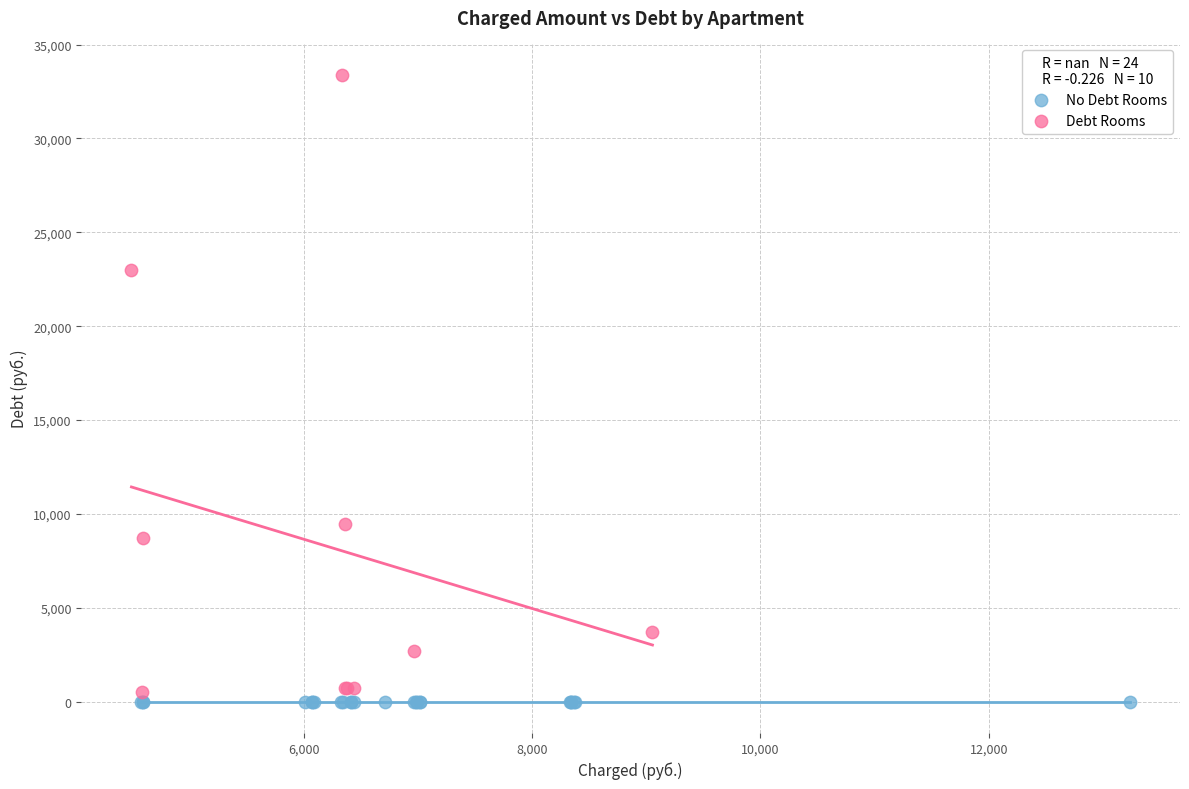

Which series reaches the maximum Y coordinate?

Debt Rooms